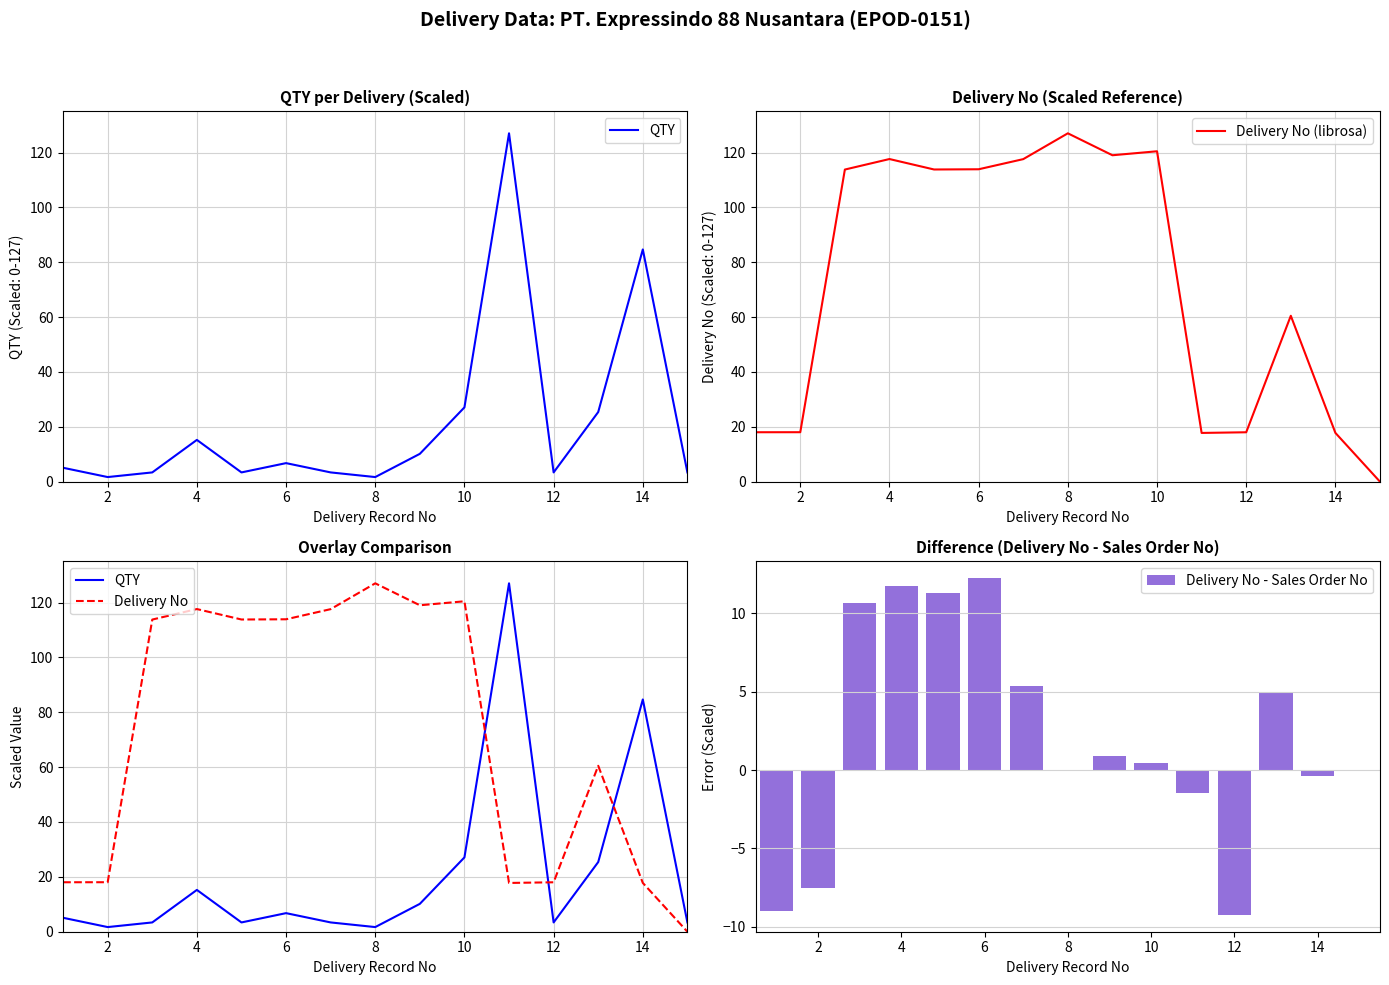

What is the maximum value for Delivery No (librosa)?

127.0